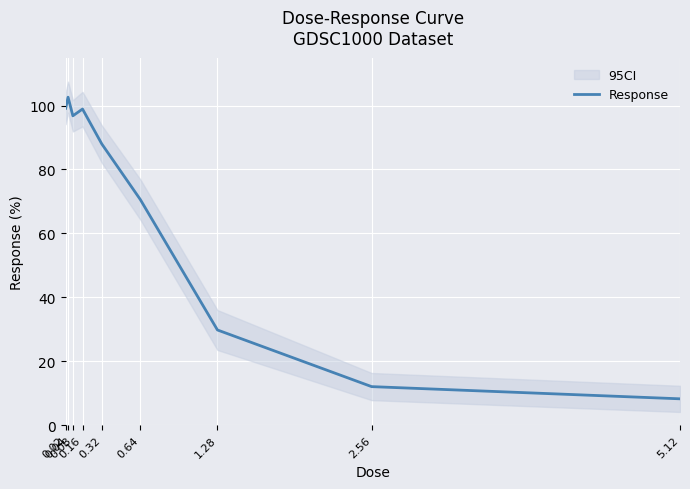

List the labels in order of value, largest first.

0.04, 0.02, 0.16, 0.08, 0.32, 0.64, 1.28, 2.56, 5.12